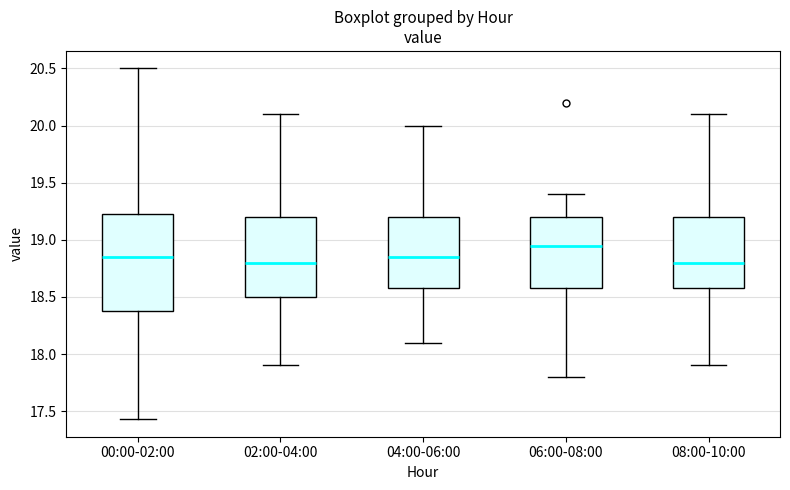

Where does the upper whisker of the box for 00:00-02:00 end on the y-axis? The values are not printed on the chart, so give them approximately, as read against the axis.

20.50